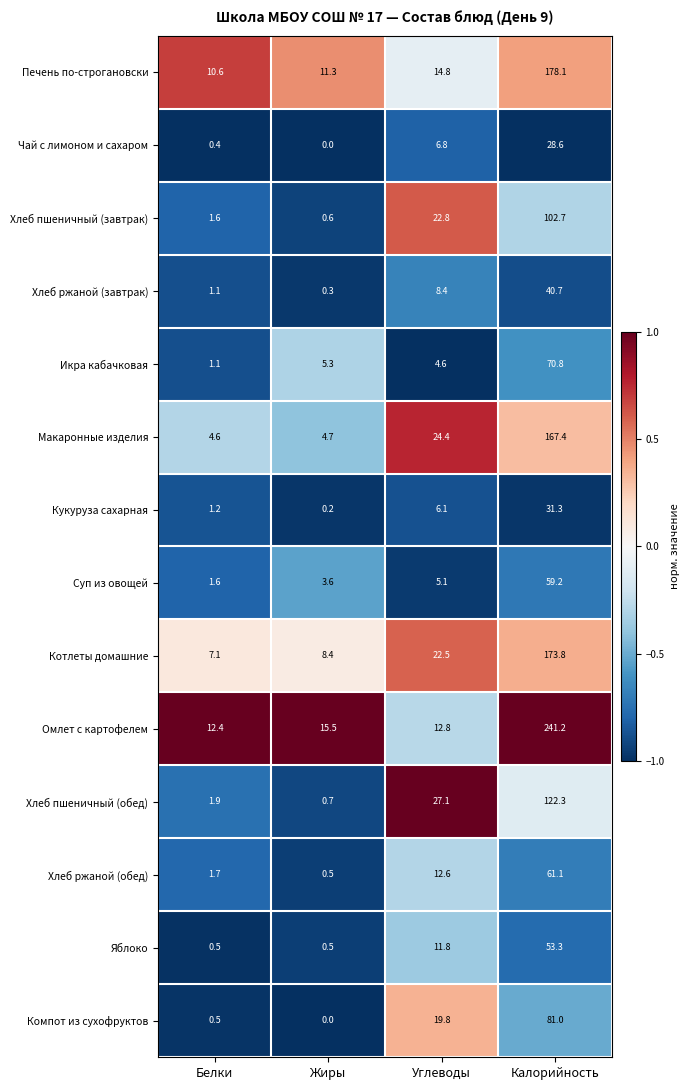

Which category has the highest value across all series?

Калорийность